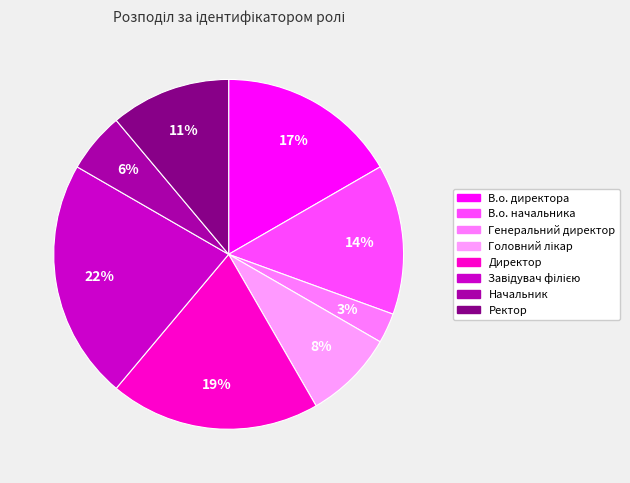

How many slices are in this pie chart?

8